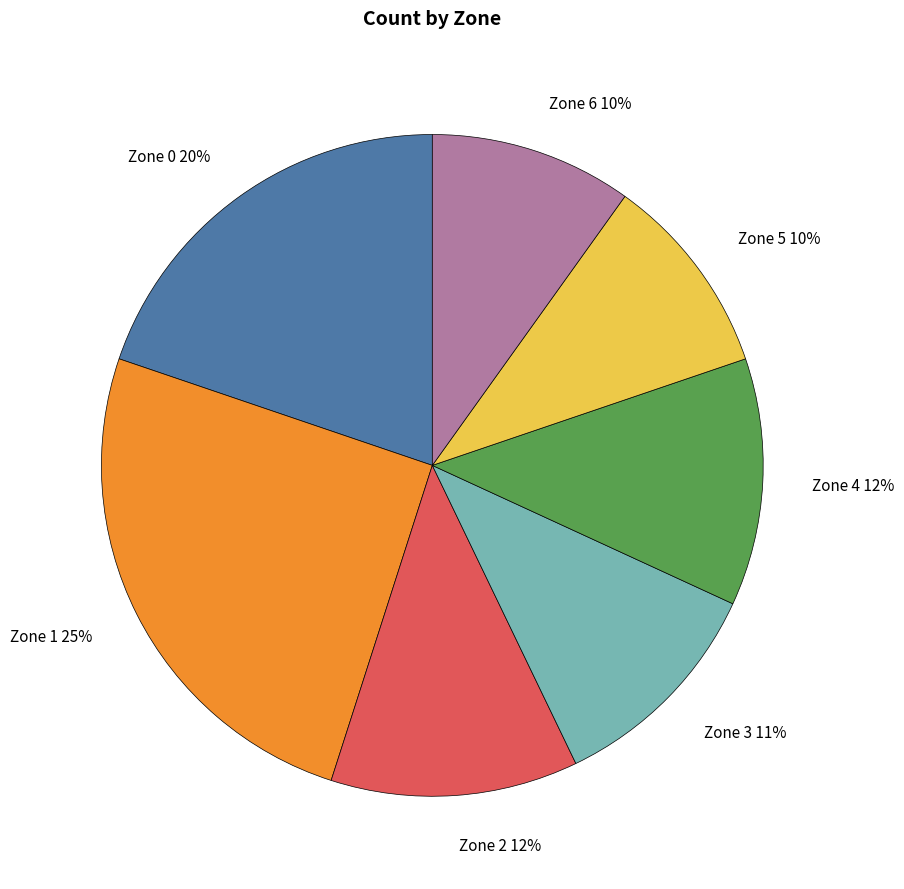

How many segments does this pie chart have?

7